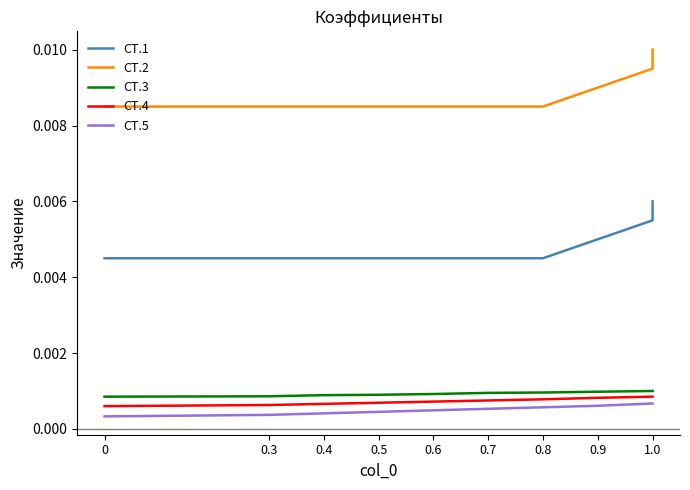

What are all the series names shown in the legend?

СТ.1, СТ.2, СТ.3, СТ.4, СТ.5